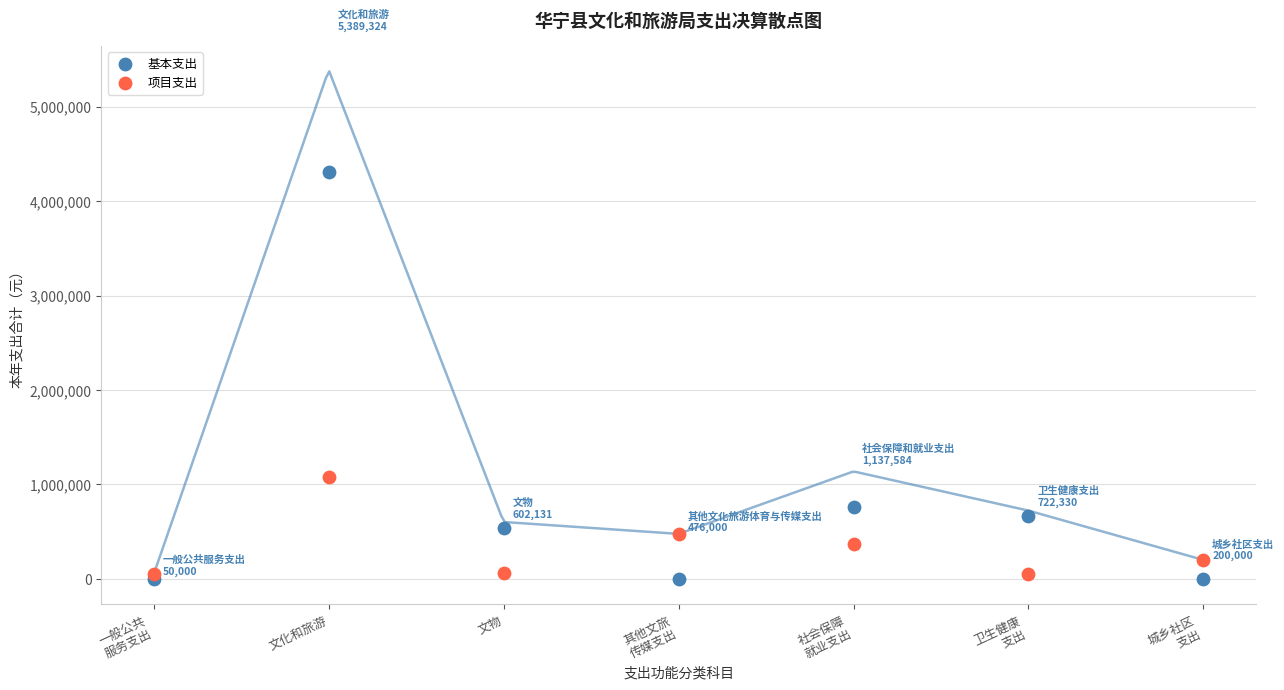

Which series contains the lowest Y value?

基本支出